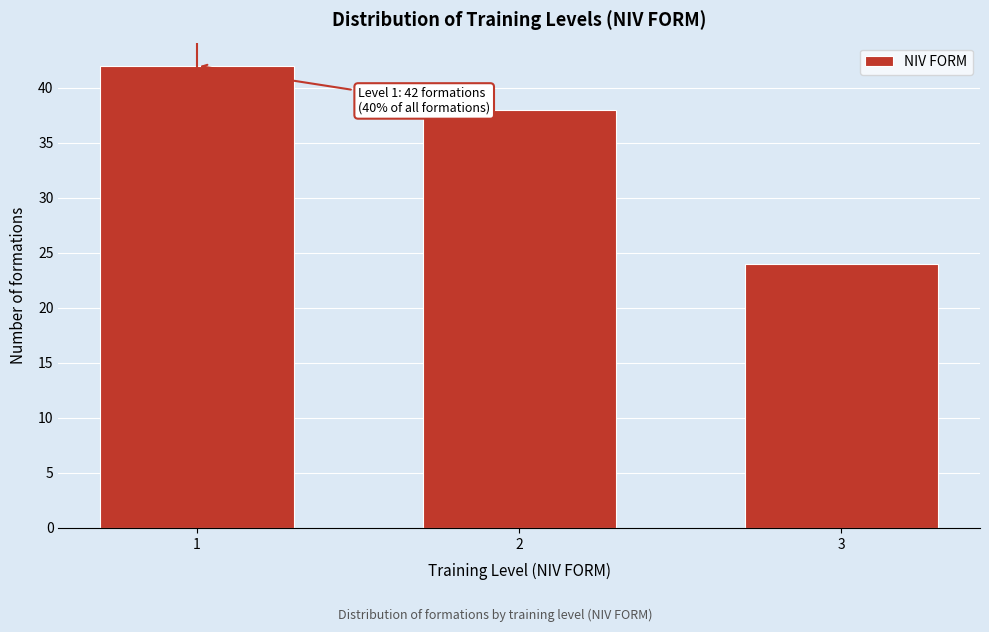

Reading left to right, transcribe all the data shown in this chart.

42	38	24